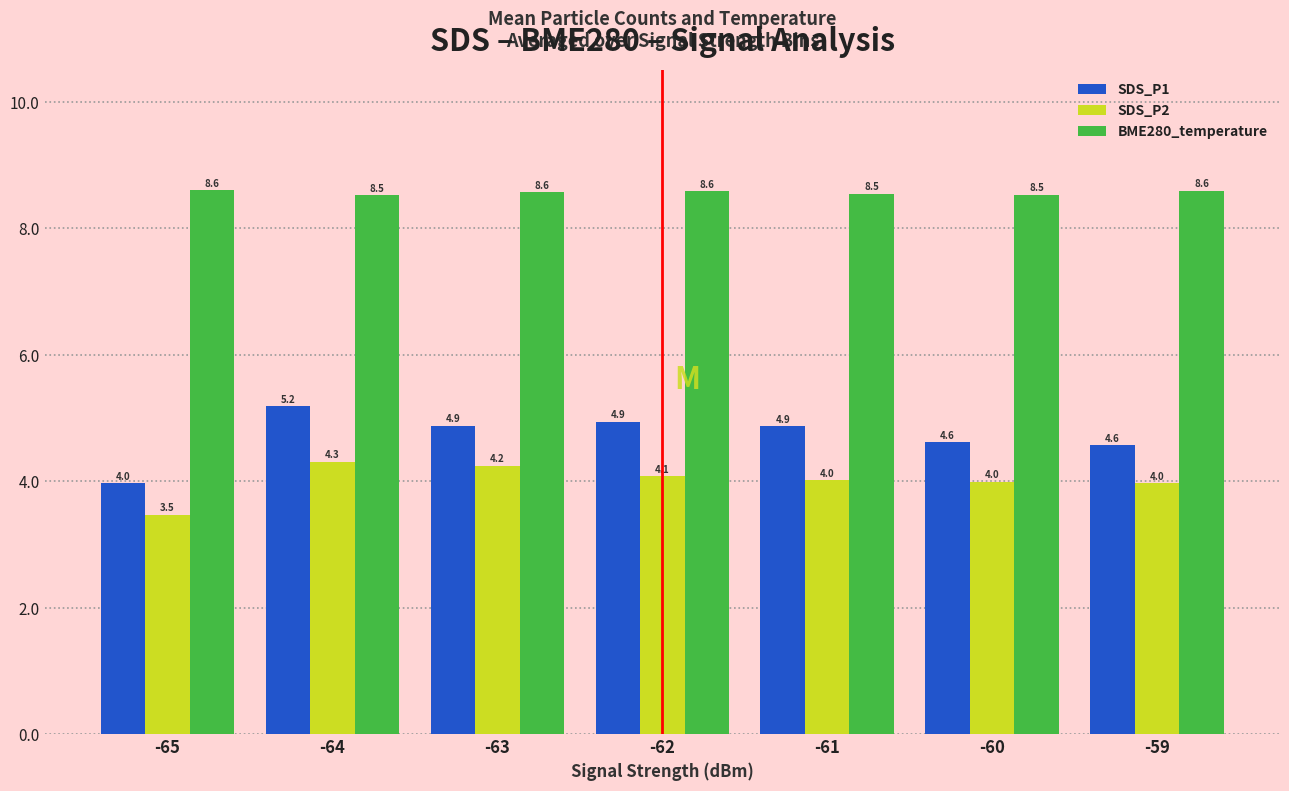

What is the difference between the maximum and second lowest values in the SDS_P2 series?

0.3